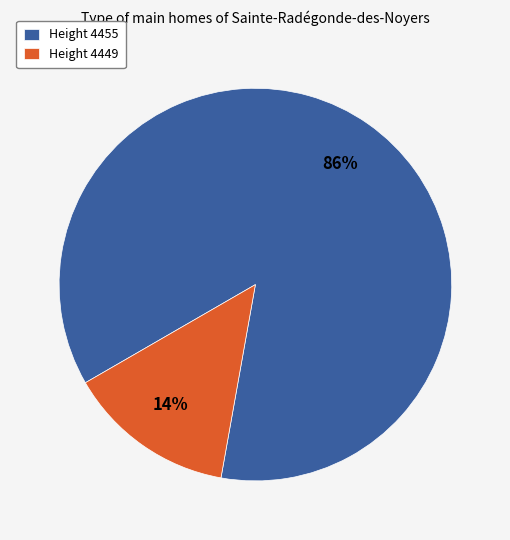

Do Height 4449 and Height 4455 together represent more than half of the pie?

Yes